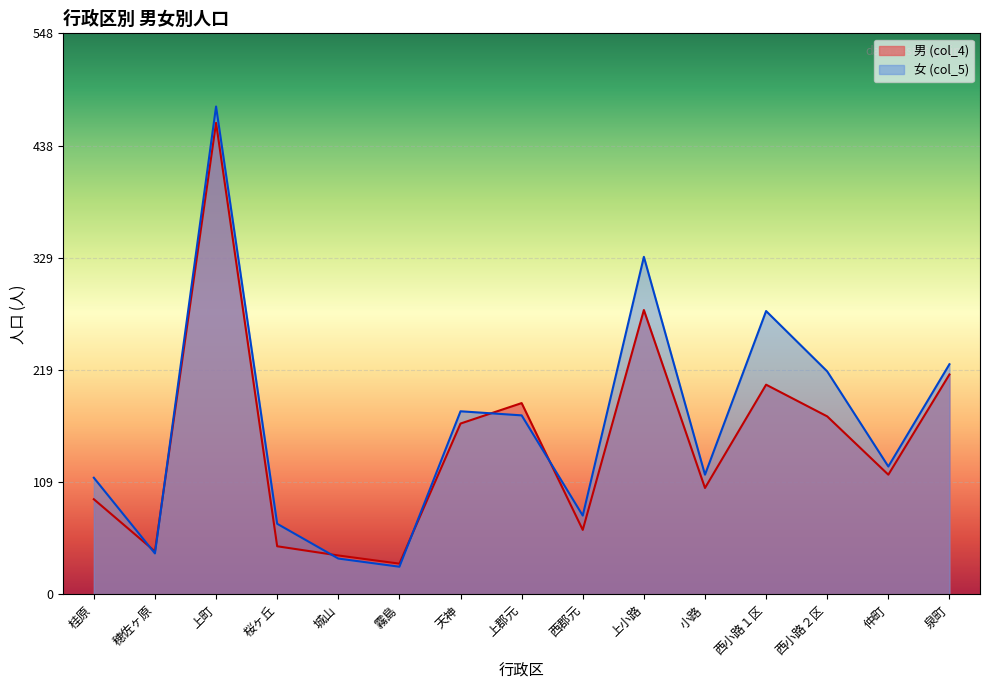

How many interior local peaks does the 女 (col_5) series have?

4